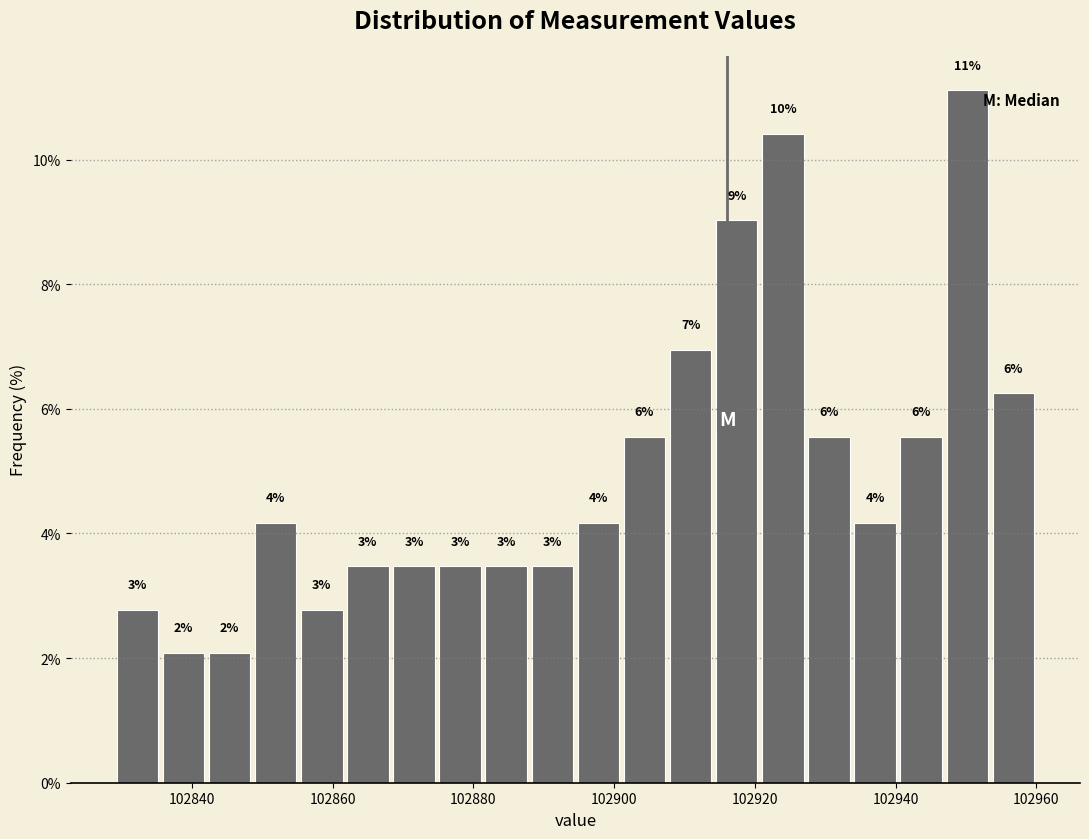

Around what value on the x-axis is the tallest bar? Give the approximate position of its centre, as read against the axis.

102950